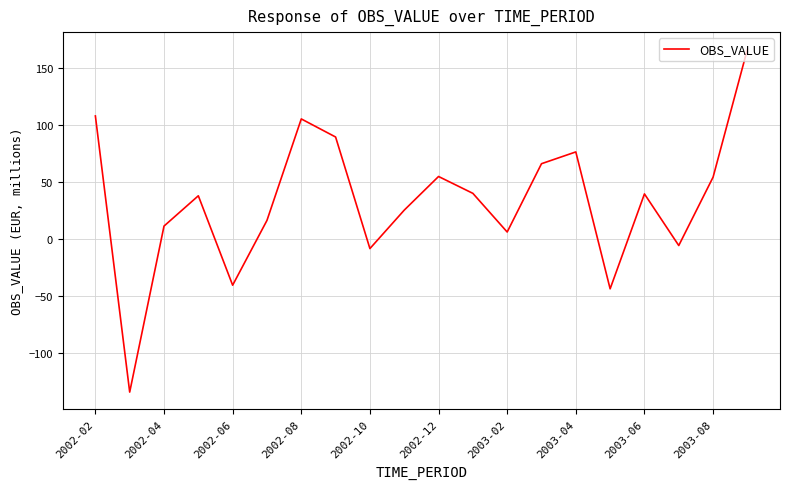

What is the difference between the second highest and second lowest values?

151.6